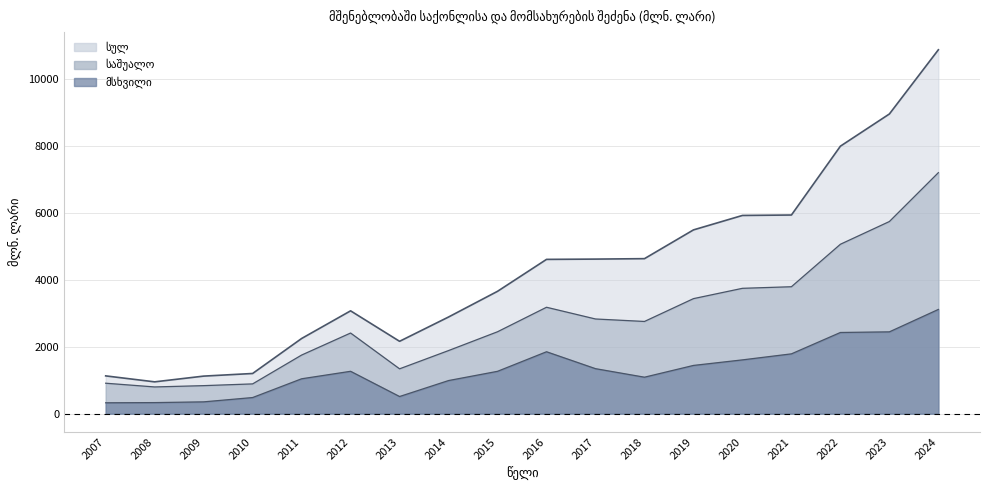

What is the average value of the საშუალო series?

2834.7